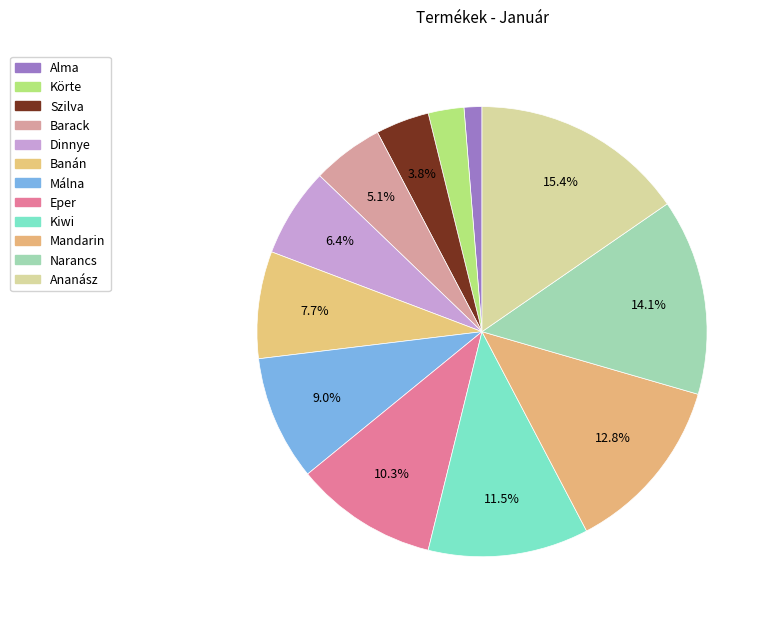

Do Eper and Barack together represent more than half of the pie?

No